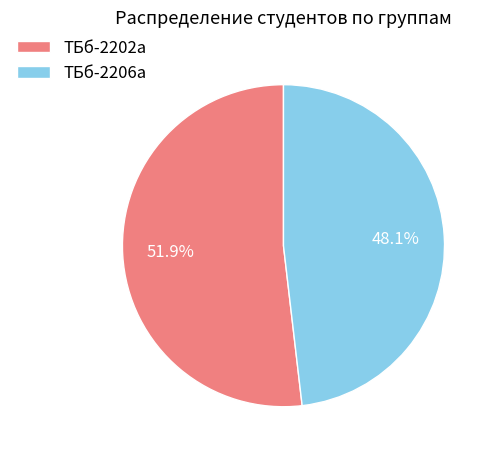

What is the smallest slice in the pie chart?

ТБб-2206а